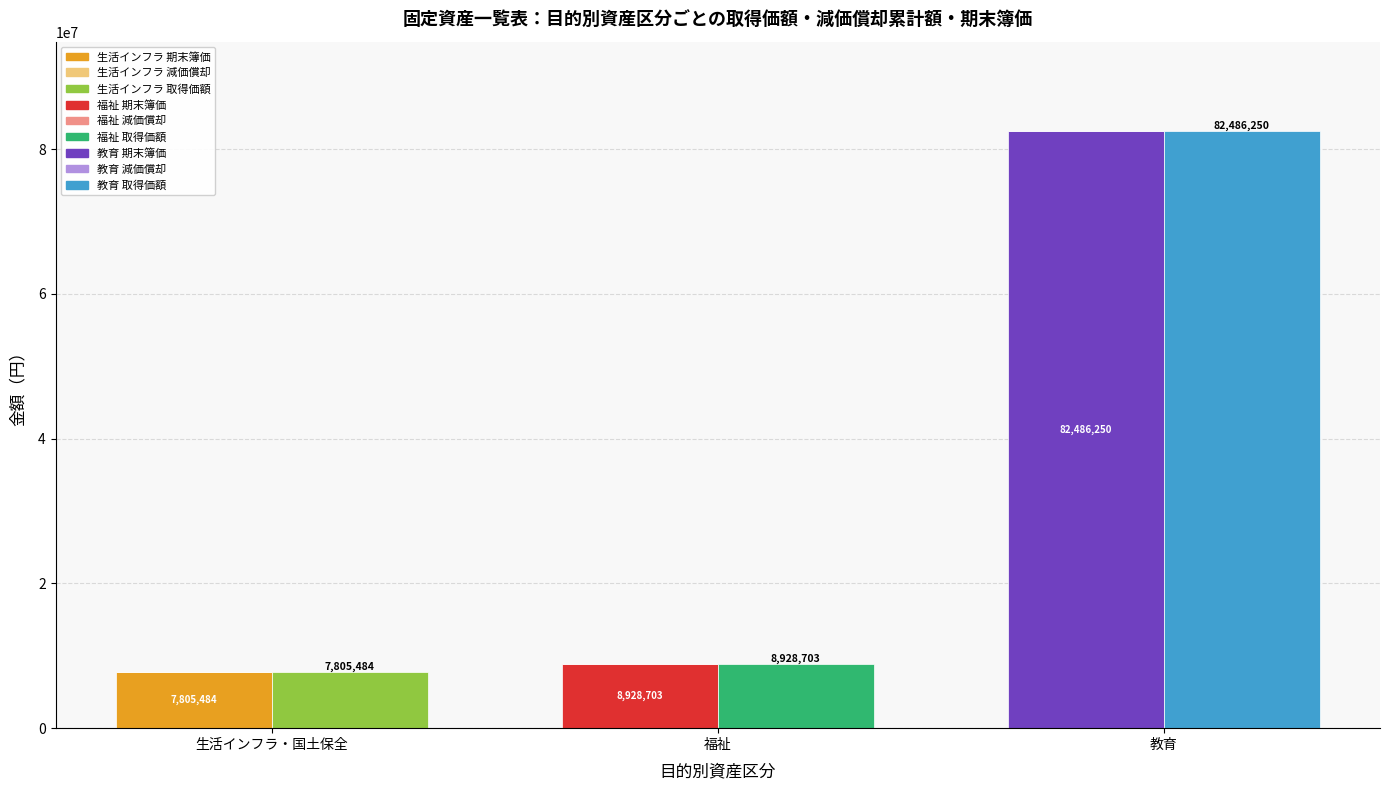

What is the total value across all series at 福祉?

17857406